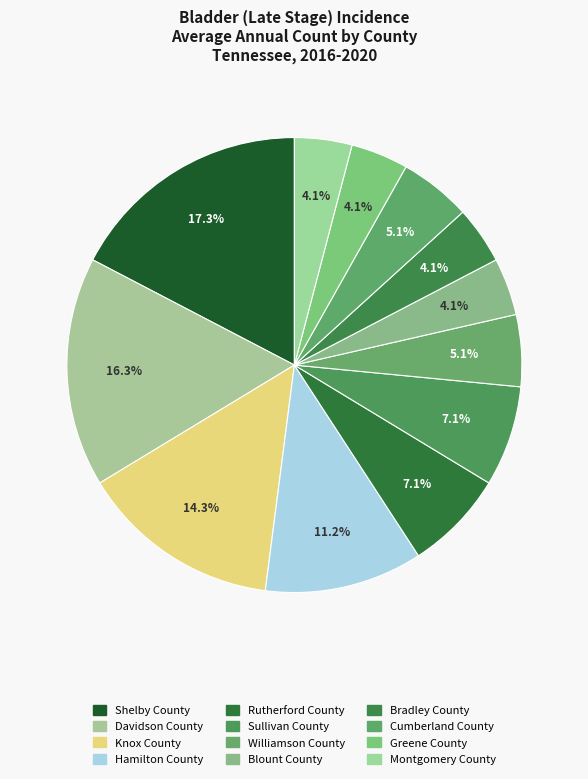

Does any single category account for the majority?

No